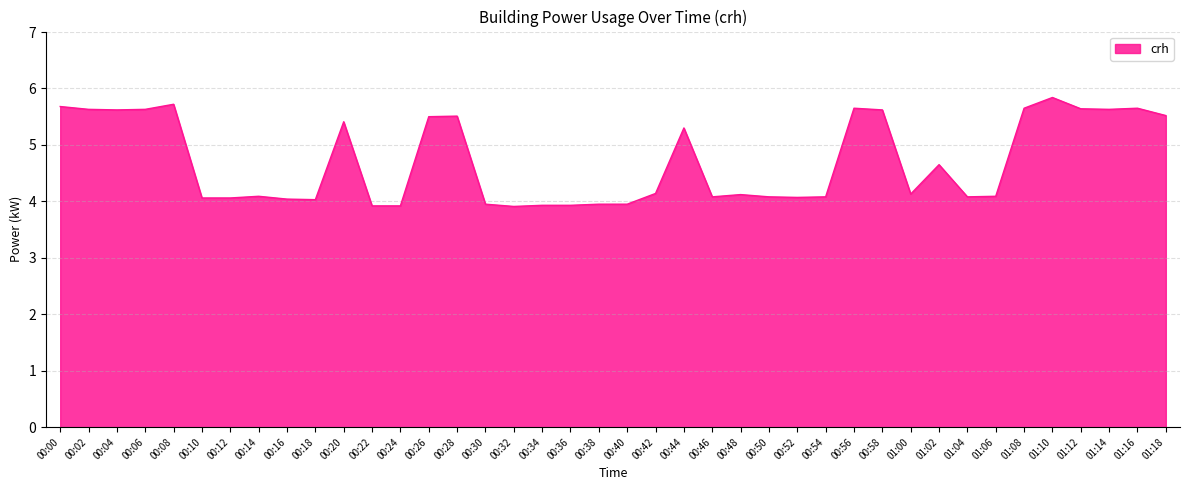

What position from the left is 00:38?

20